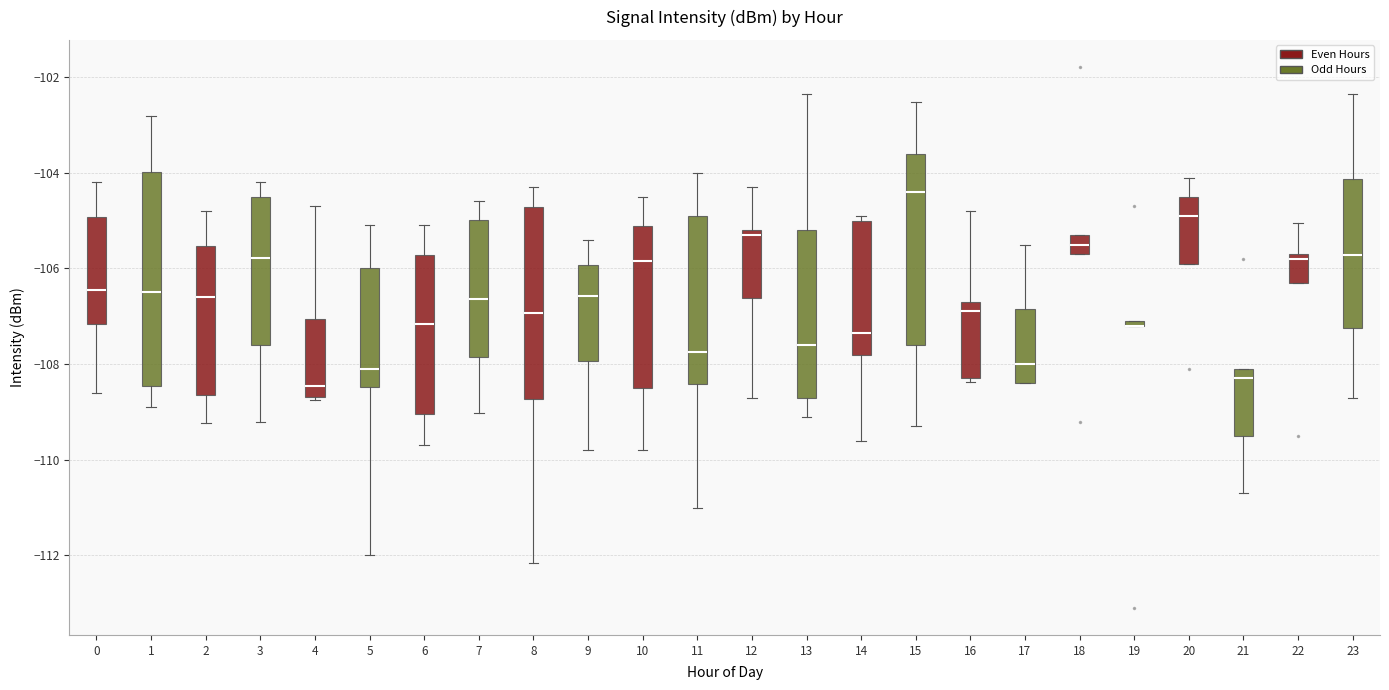

Where is the upper edge of the box at x = 4 on the y-axis? The values are not printed on the chart, so give them approximately, as read against the axis.

-107.0